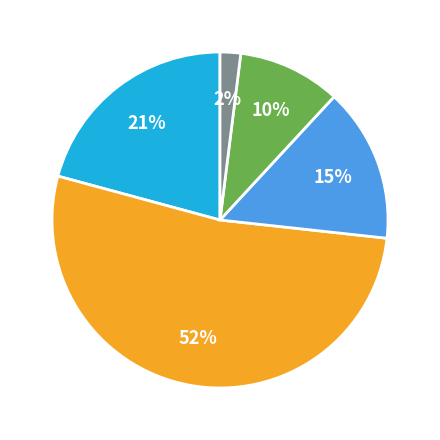

Count the number of slices in the pie.

5